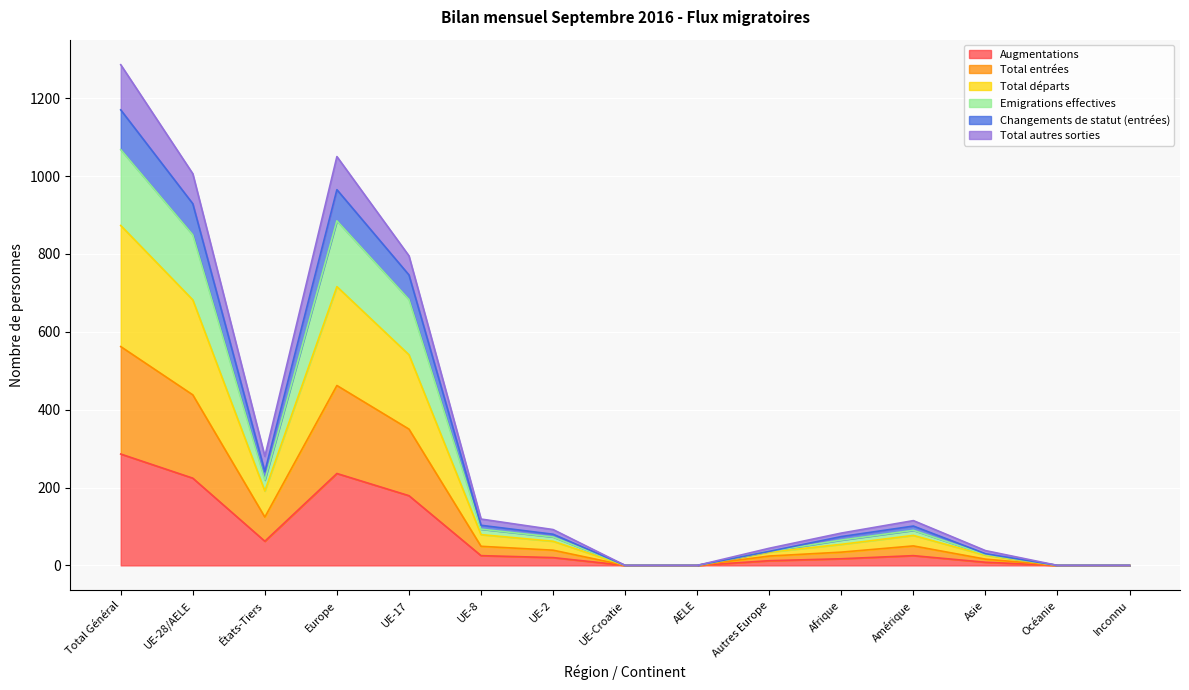

At which category is the sum across all series the highest?

Total Général